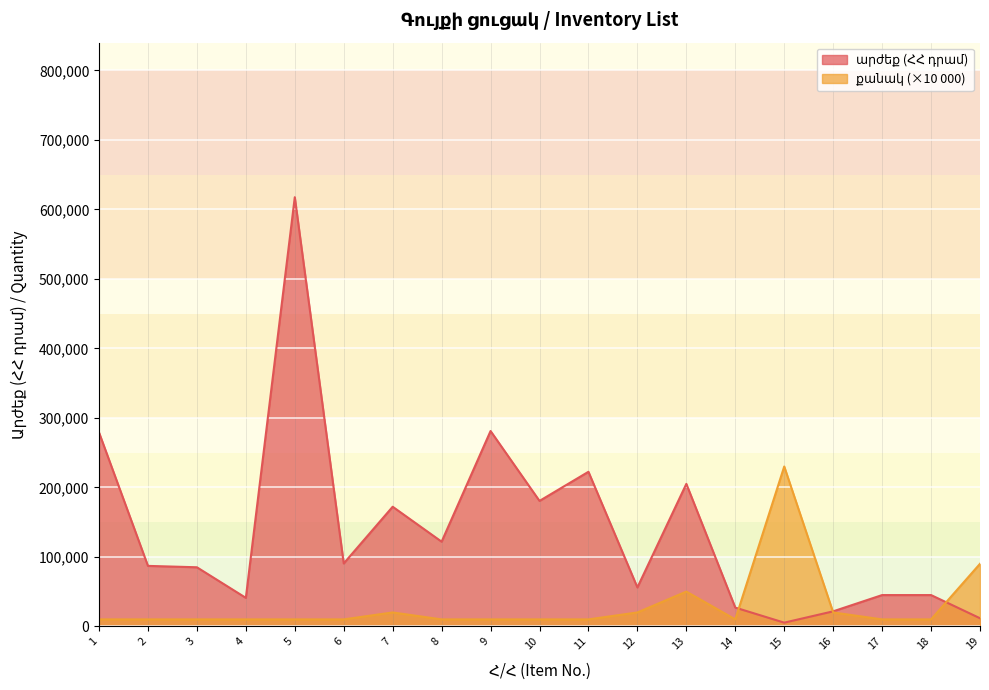

Which series has the widest spread of values?

արժեք (ՀՀ դրամ)